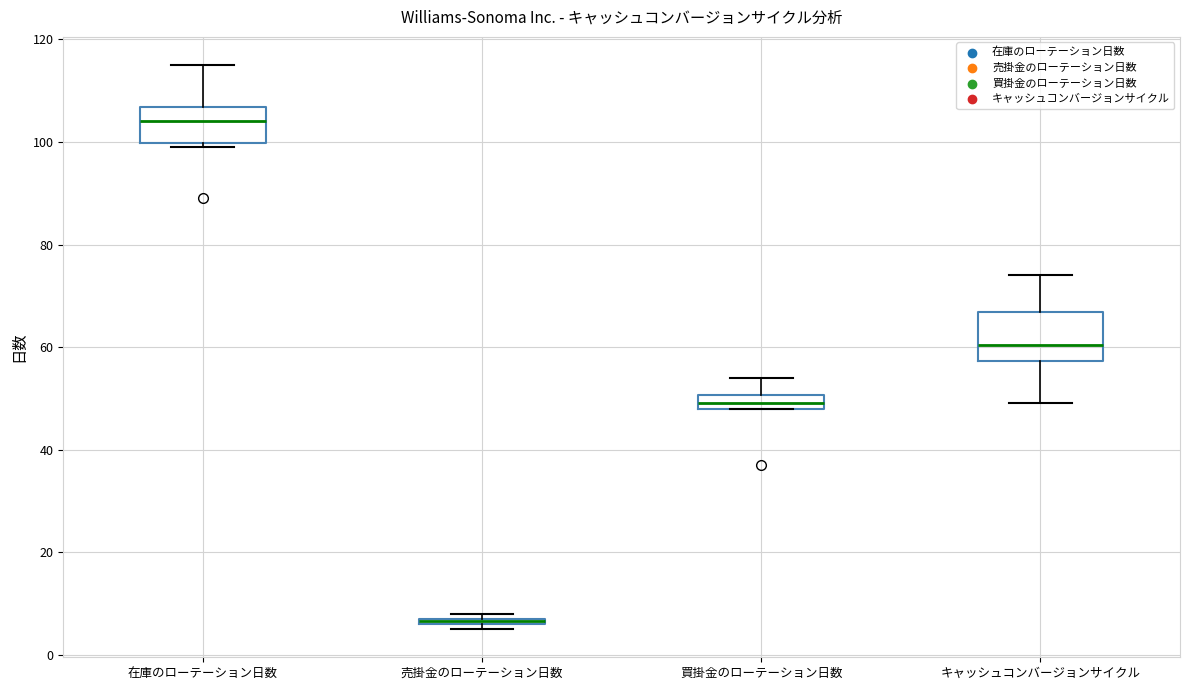

Which box is the tallest, from its lower edge to its upper edge?

キャッシュコンバージョンサイクル